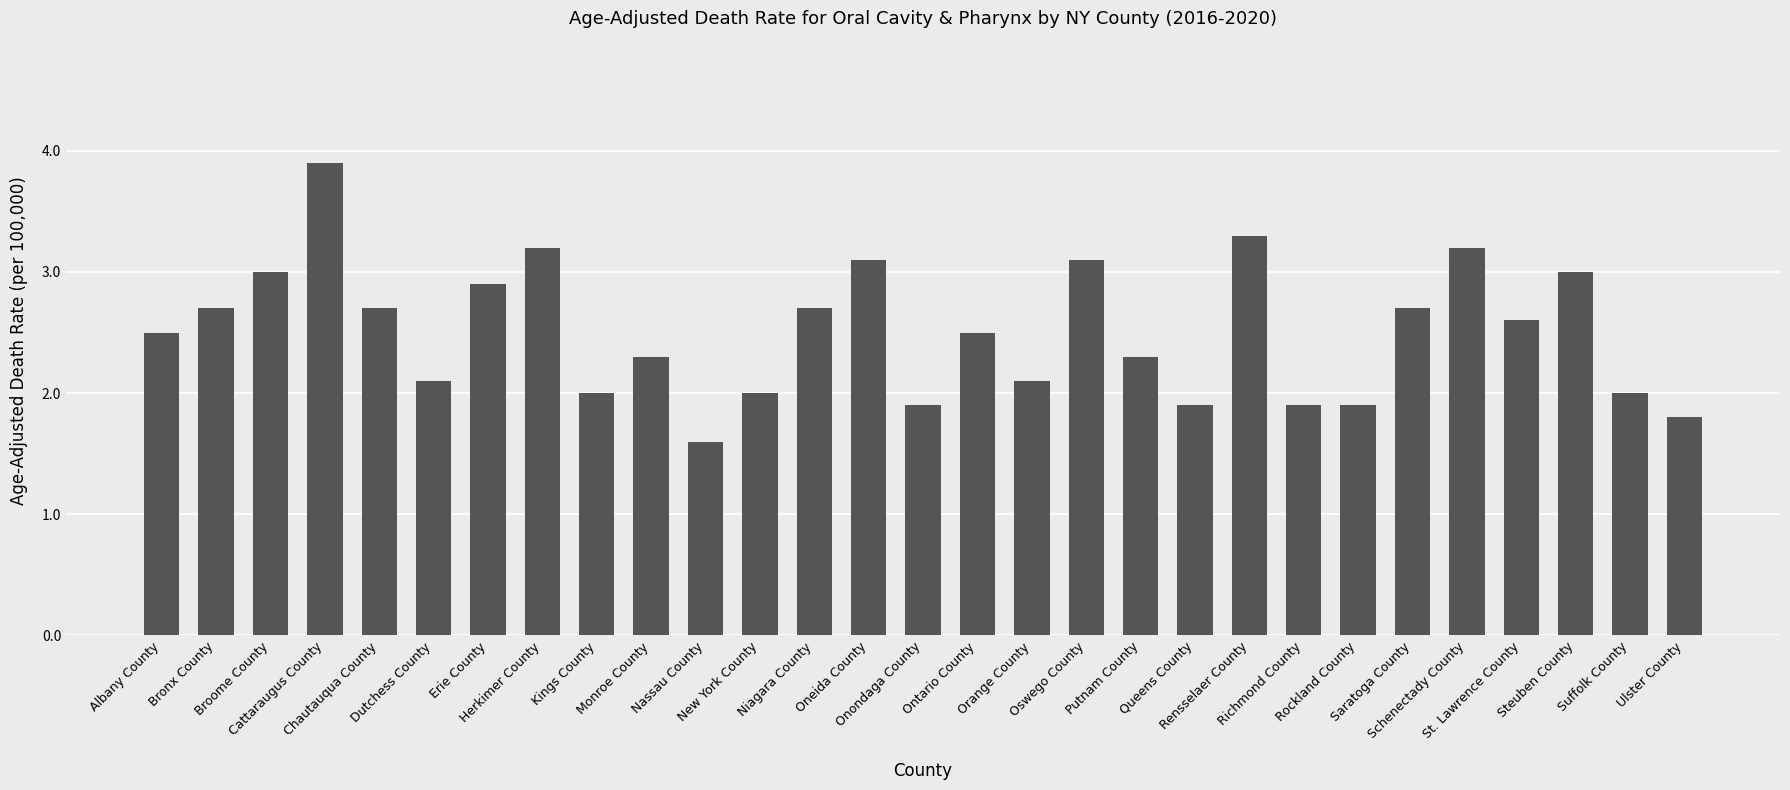

What is the difference between the maximum and minimum values?

2.3